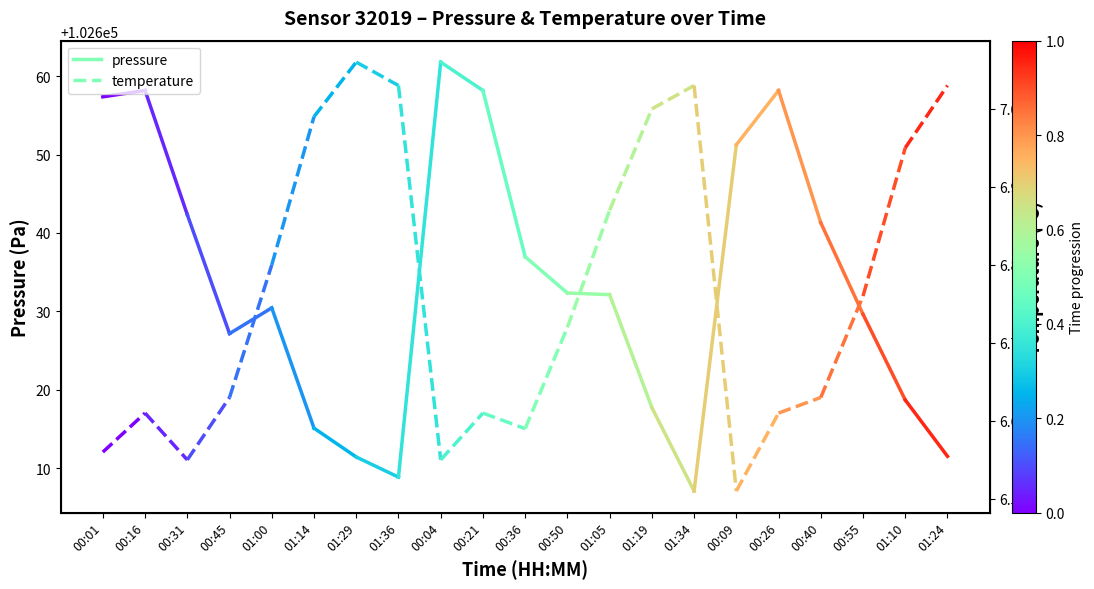

What is the sum of the pressure values at 00:16 and 00:01?

205315.6